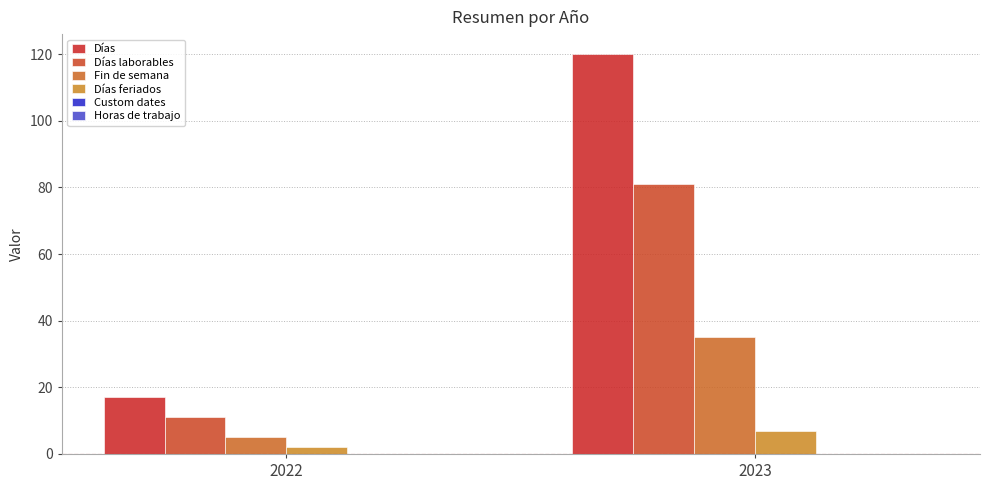

True or false: Días feriados has a value of 1 at 2022.

False